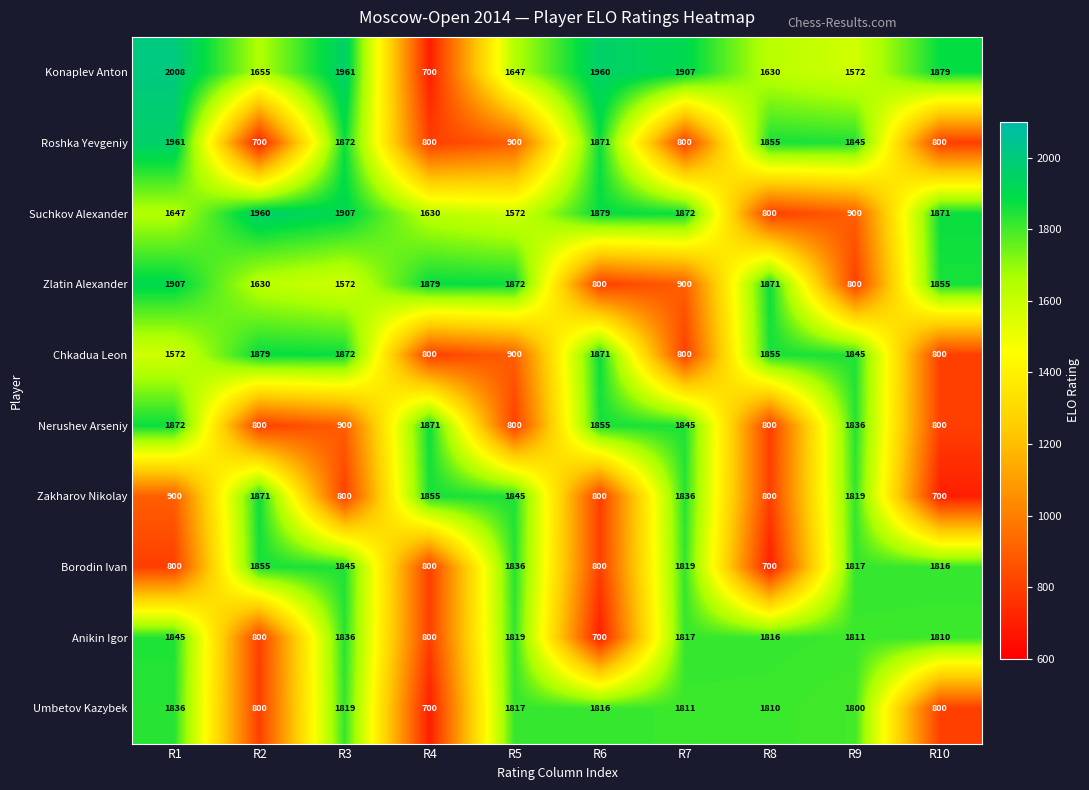

Count the number of categories in the chart.

10